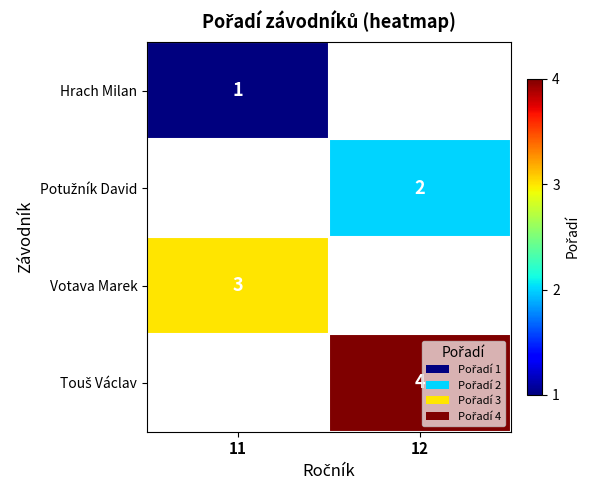

What is the minimum value shown in the chart?

1.0